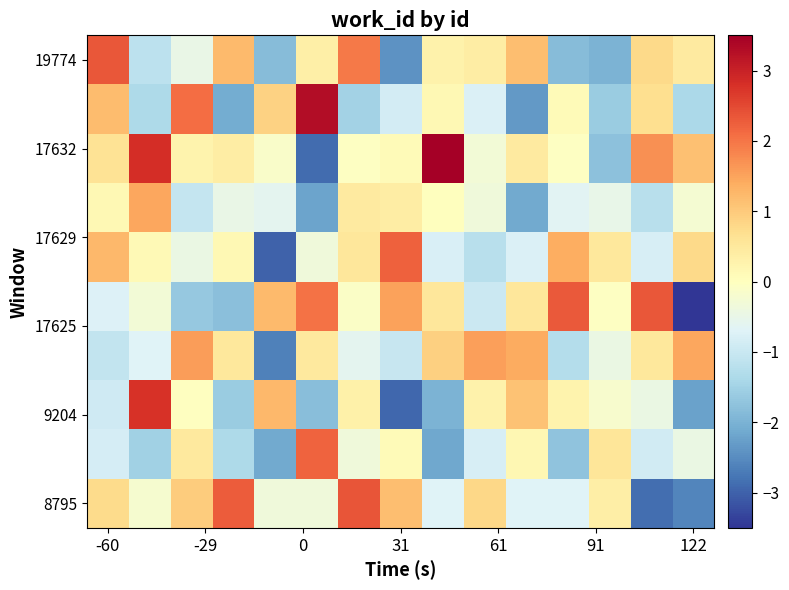

At how many categories does at least one series exceed 2?

10